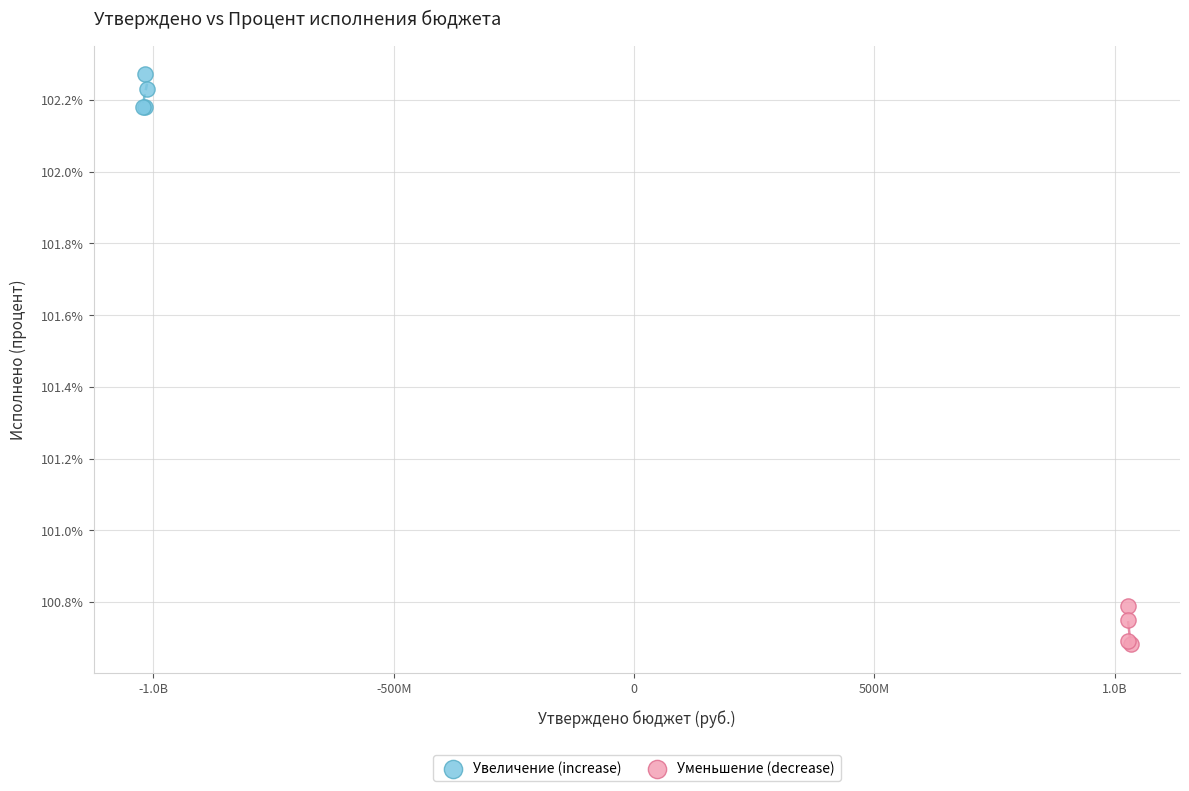

Which series has the widest spread of Y values?

Уменьшение (decrease)